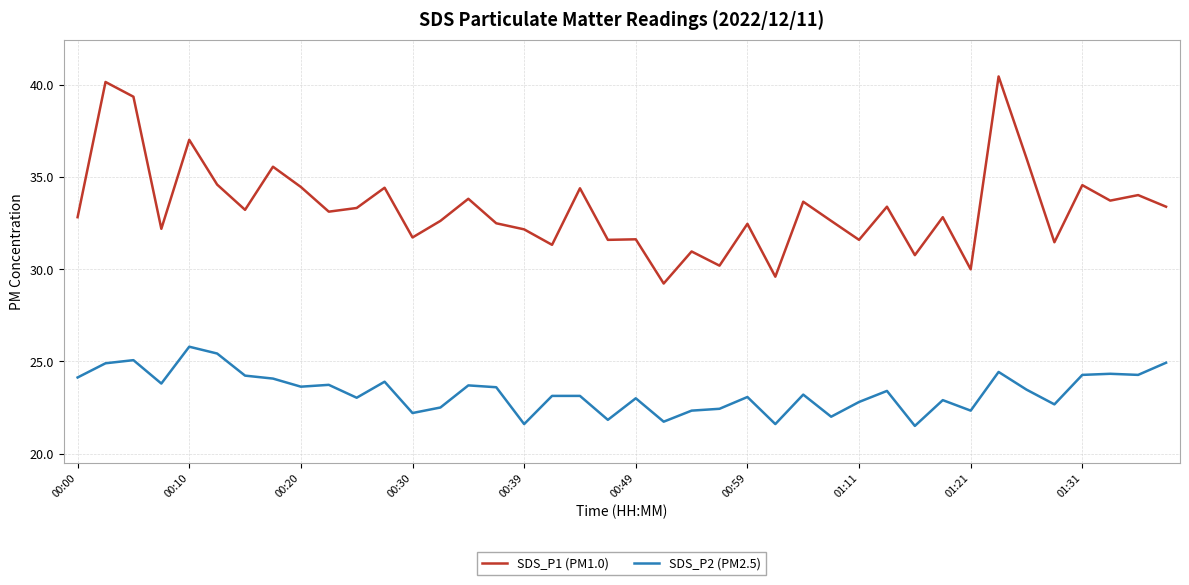

What is the maximum value for SDS_P2 (PM2.5)?

25.8